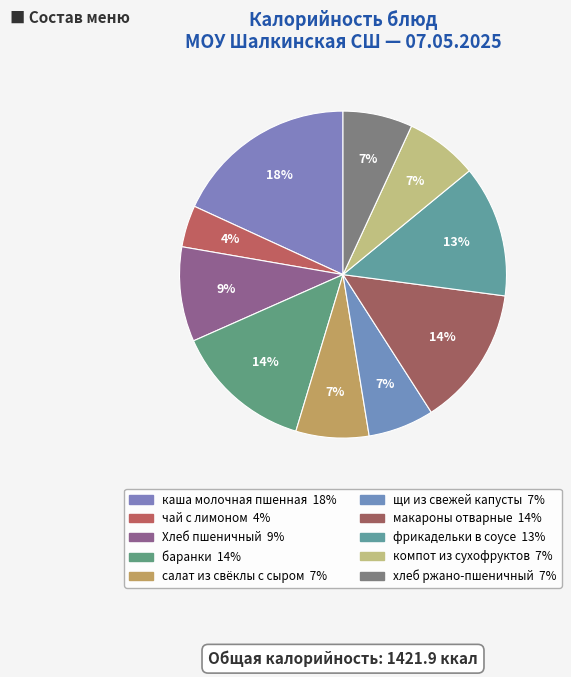

How many slices are in this pie chart?

10